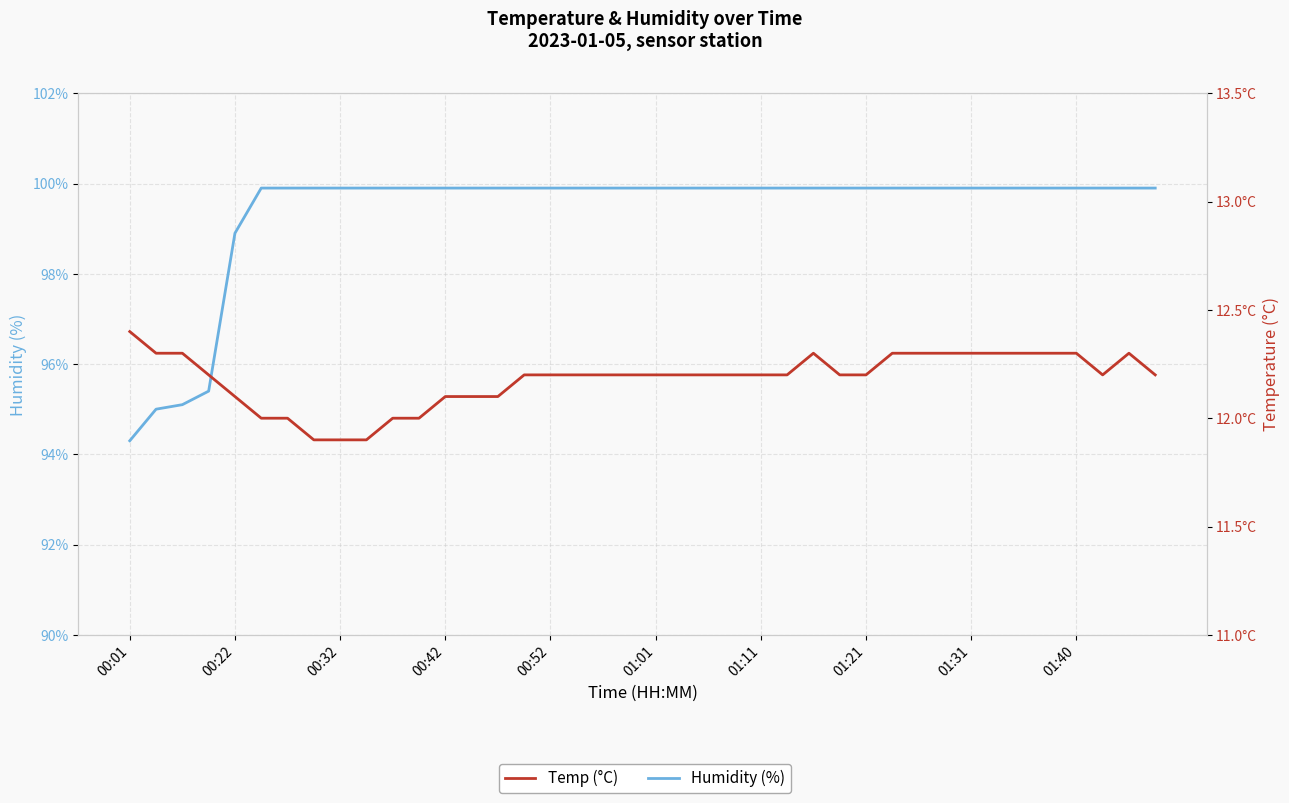

At which category is the sum across all series the highest?

26